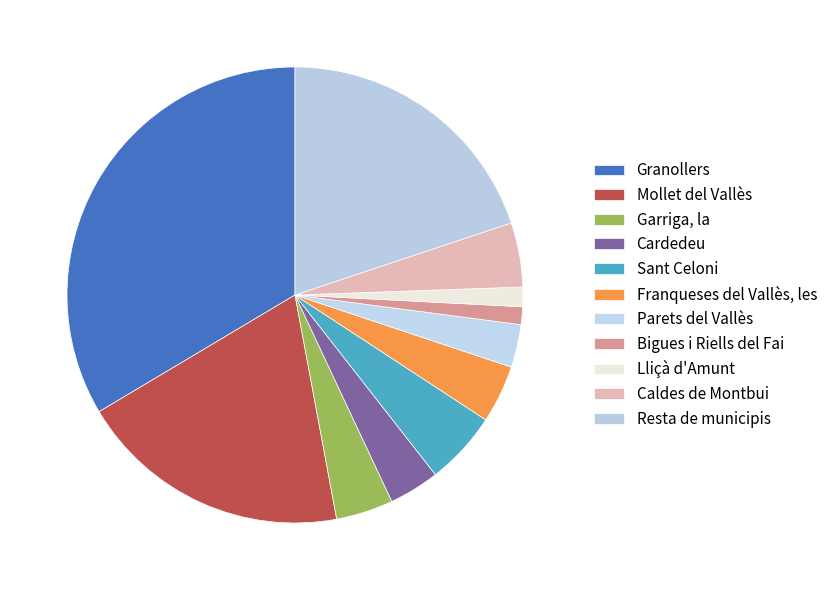

Combined, what portion of the pie is Parets del Vallès and Garriga, la?

7.1%